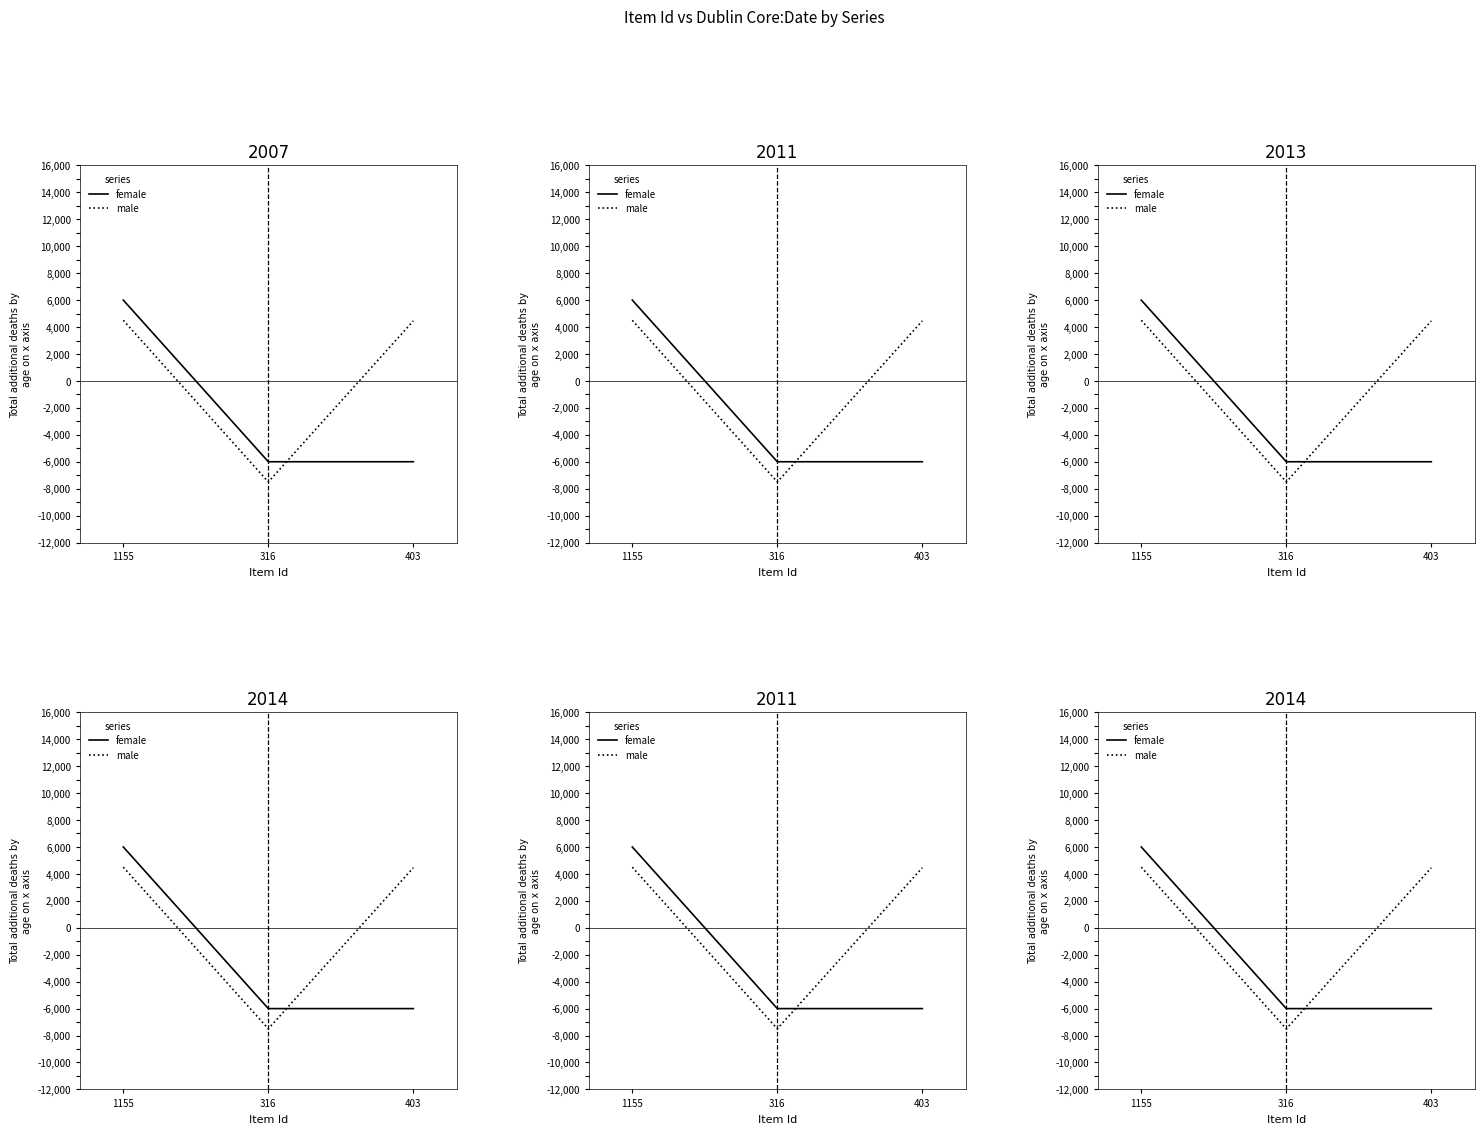

Reading left to right, extract all data points from this chart.

female: 1155=6000.0	316=-6000.0	403=-6000.0
male: 1155=4500.0	316=-7500.0	403=4458.6